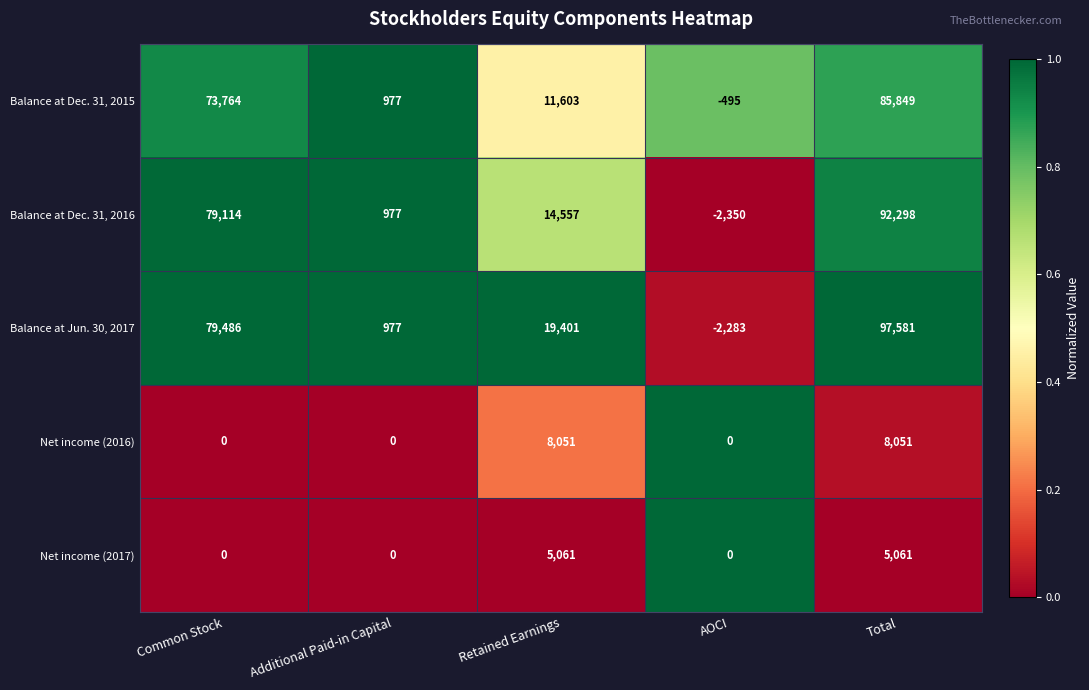

What is the spread (max minus min) of values at Common Stock?

79486